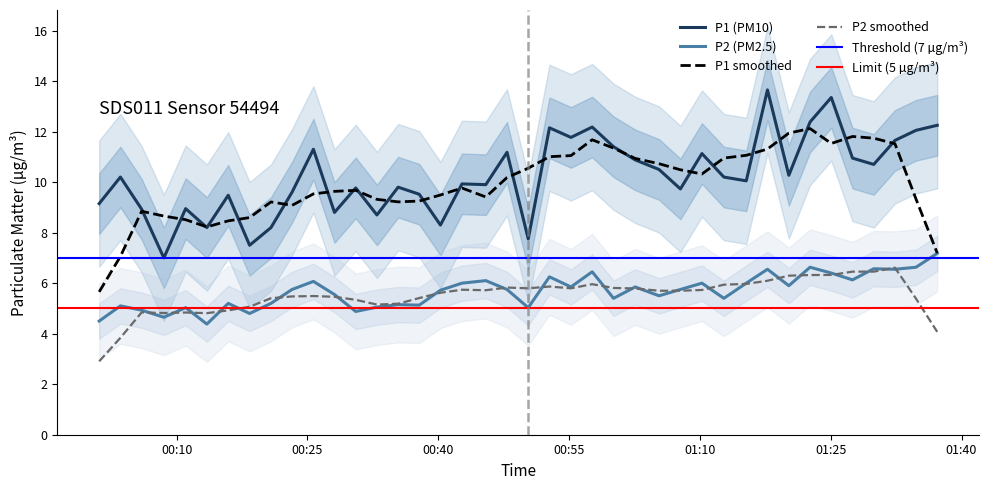

The value of P2 at 2023-01-29T01:07:46 is 2.7. True or false?

False